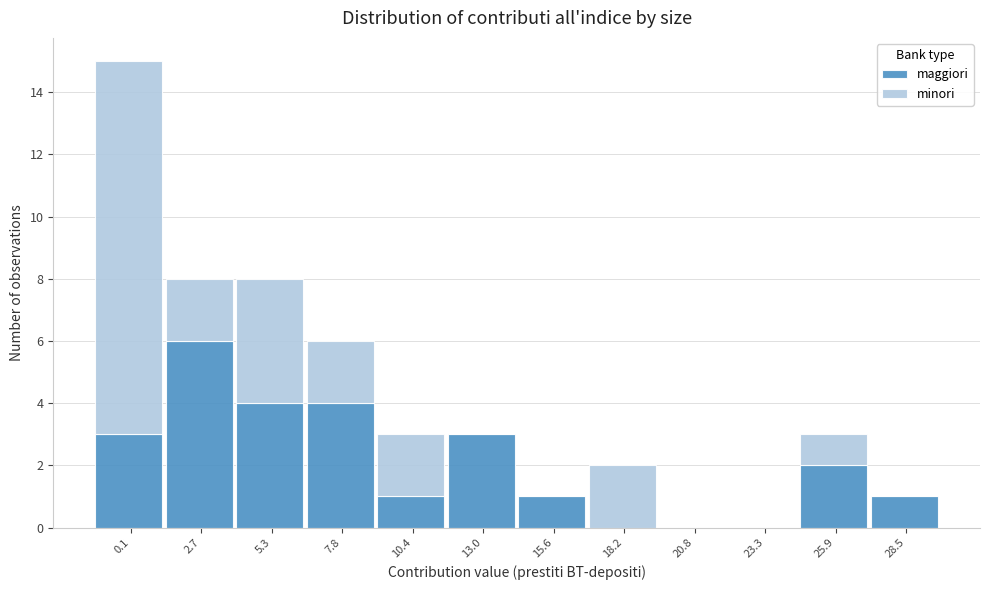

What is the total value across all series at 13.0?

3